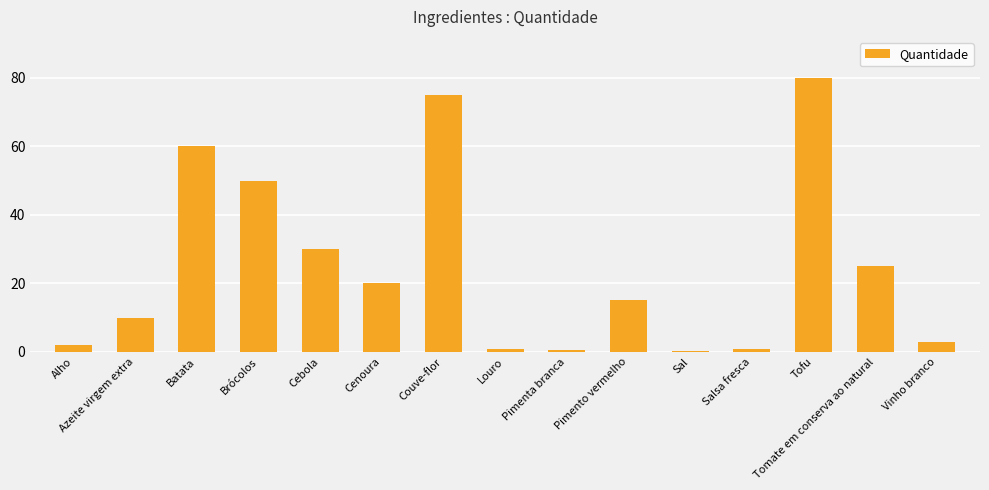

Between Sal and Brócolos, which is larger?

Brócolos